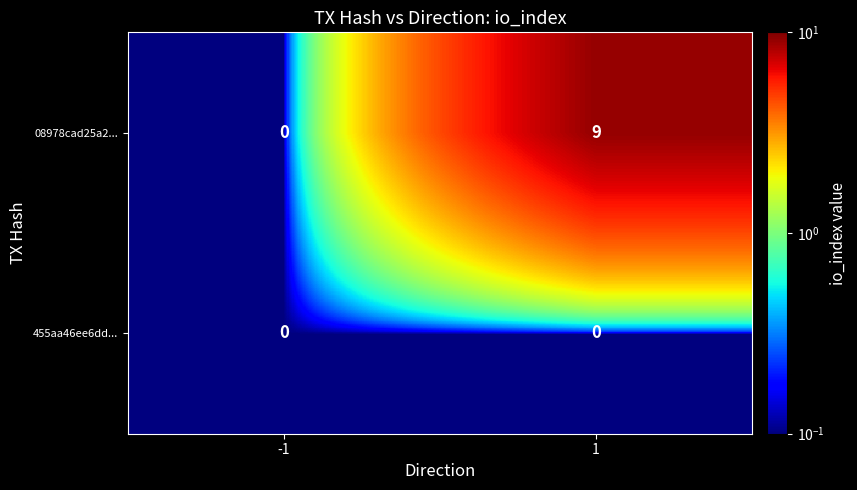

What is the difference between the maximum and minimum values in the 08978cad25a2... series?

9